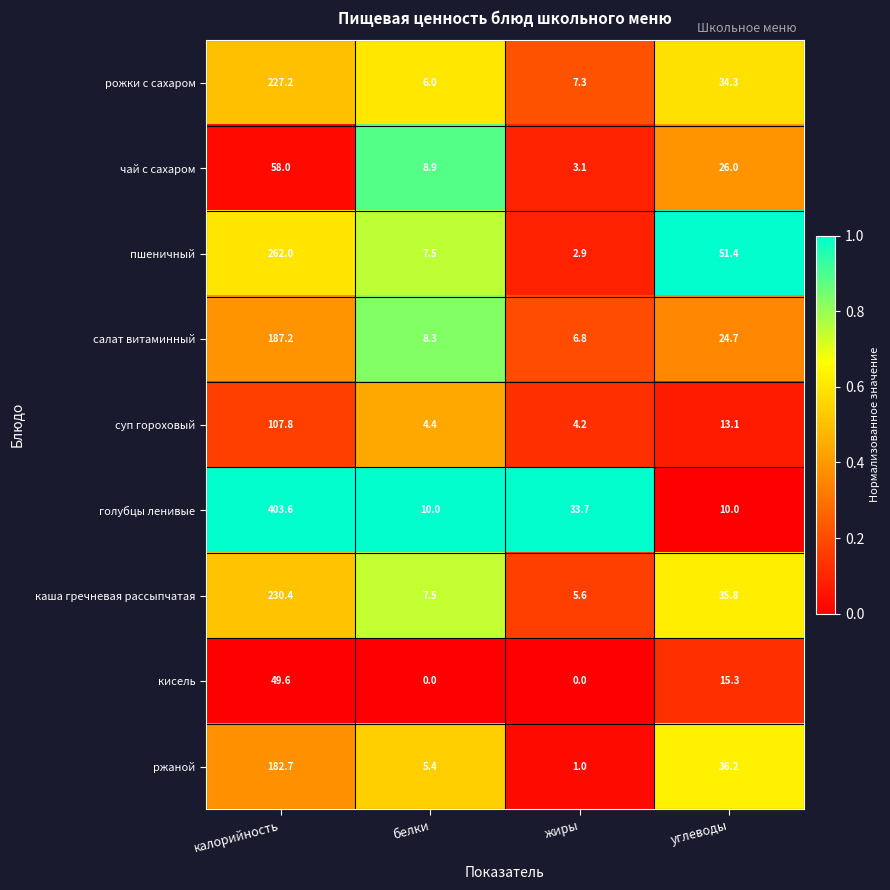

At how many categories does at least one series exceed 0?

4